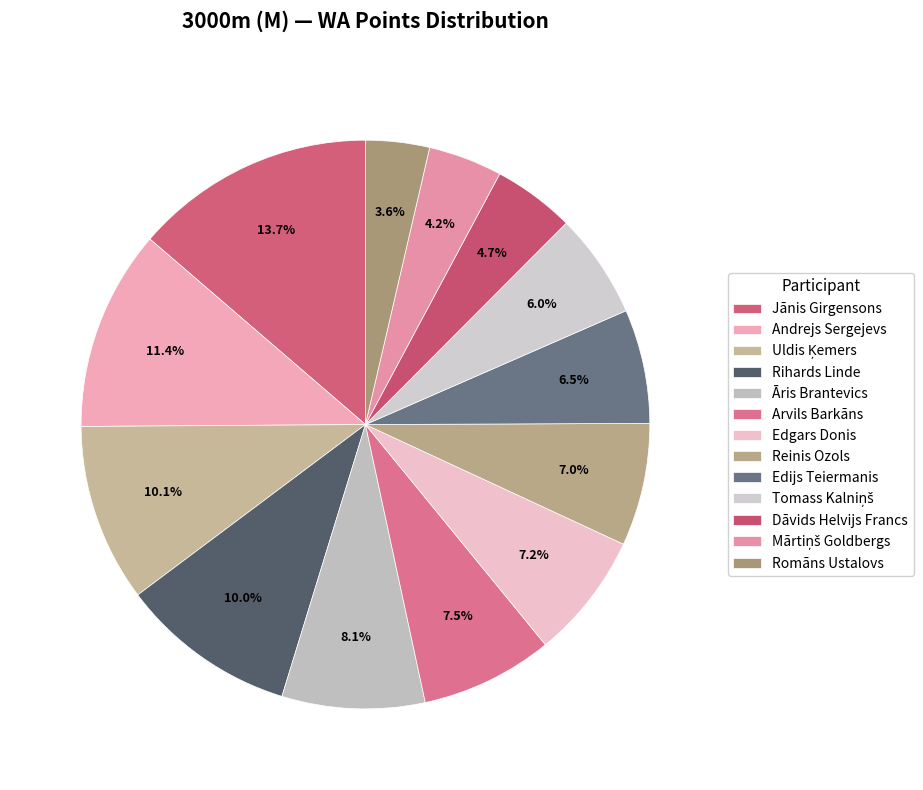

Does Tomass Kalniņš account for over 50% of the chart?

No